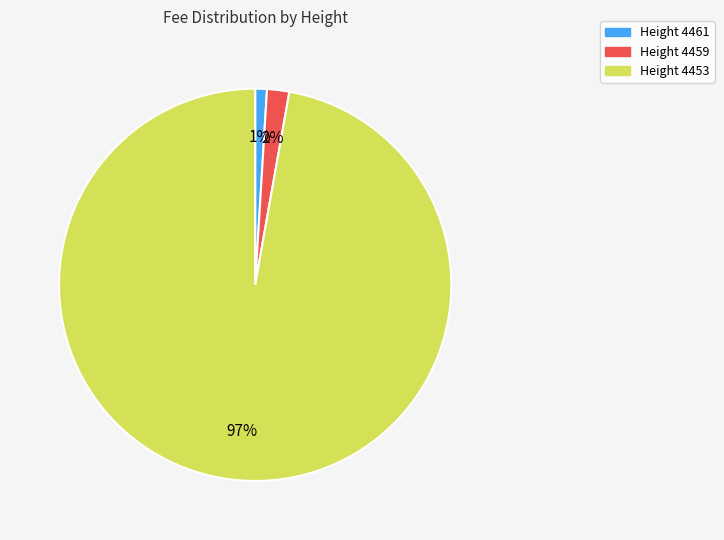

To the nearest percent, what is the average slice percentage?

33%